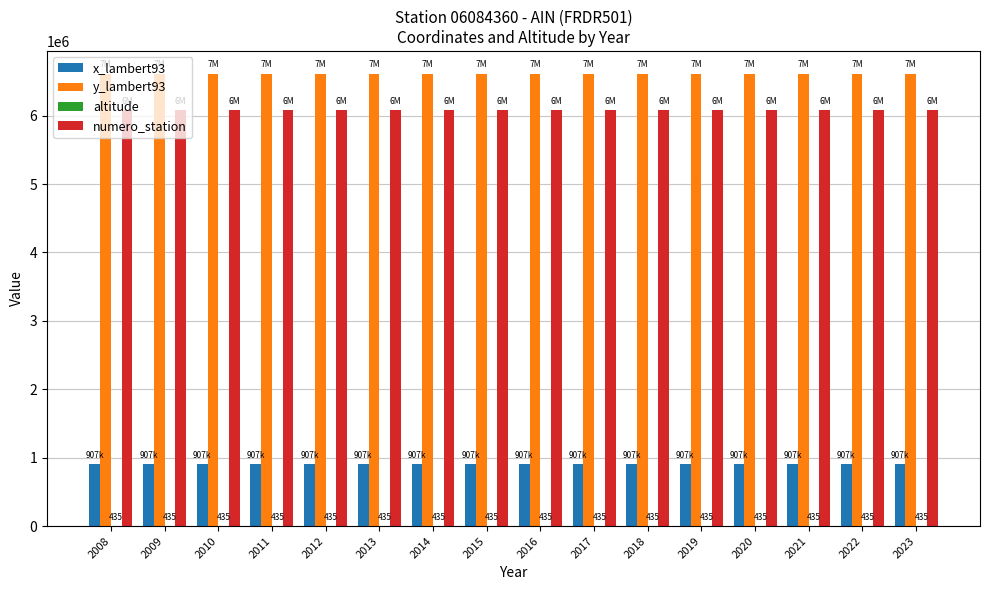

Which series has the largest total across all categories?

y_lambert93